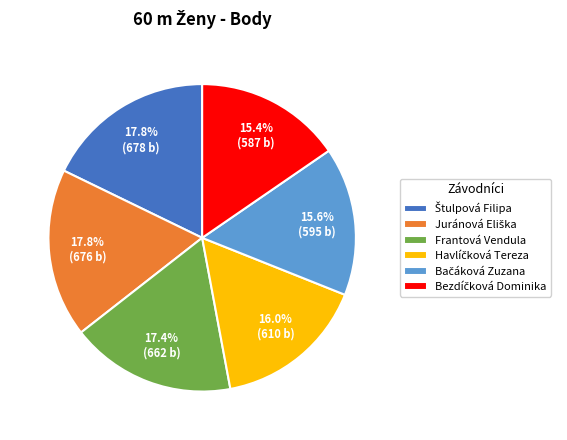

How many segments does this pie chart have?

6